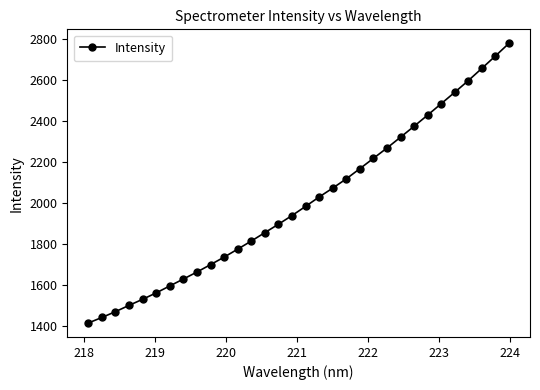

What is the smallest value displayed?

1414.5